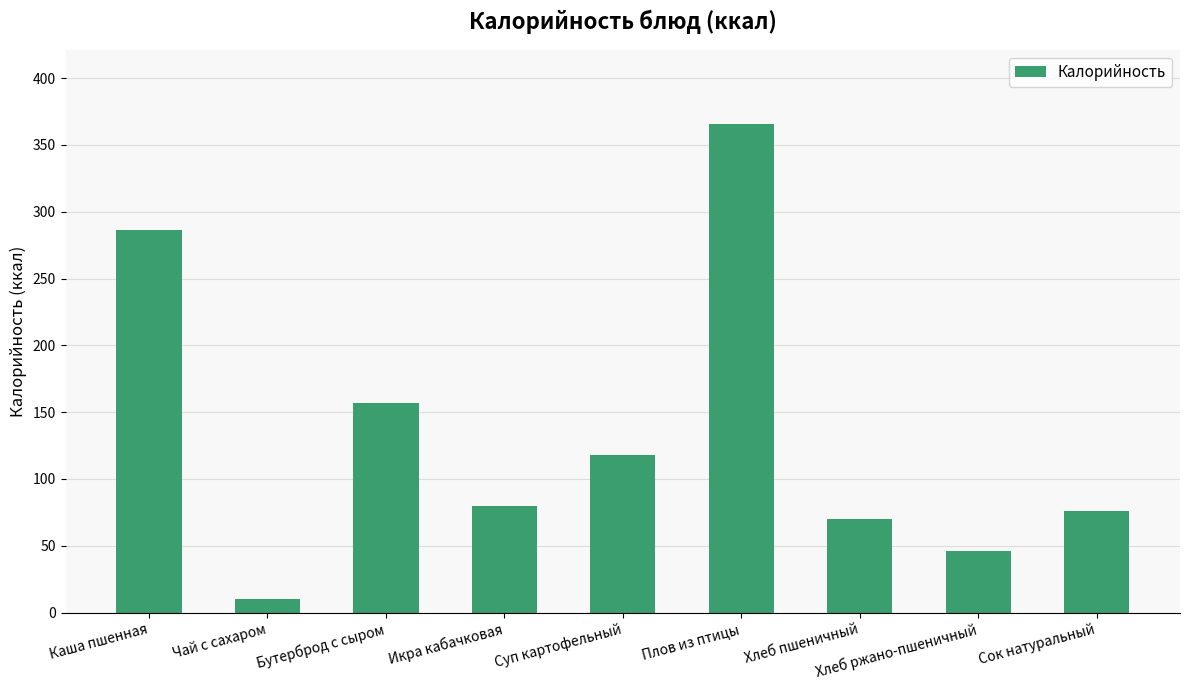

Reading left to right, extract all data points from this chart.

286	10	157	80	118	366	70	46	76